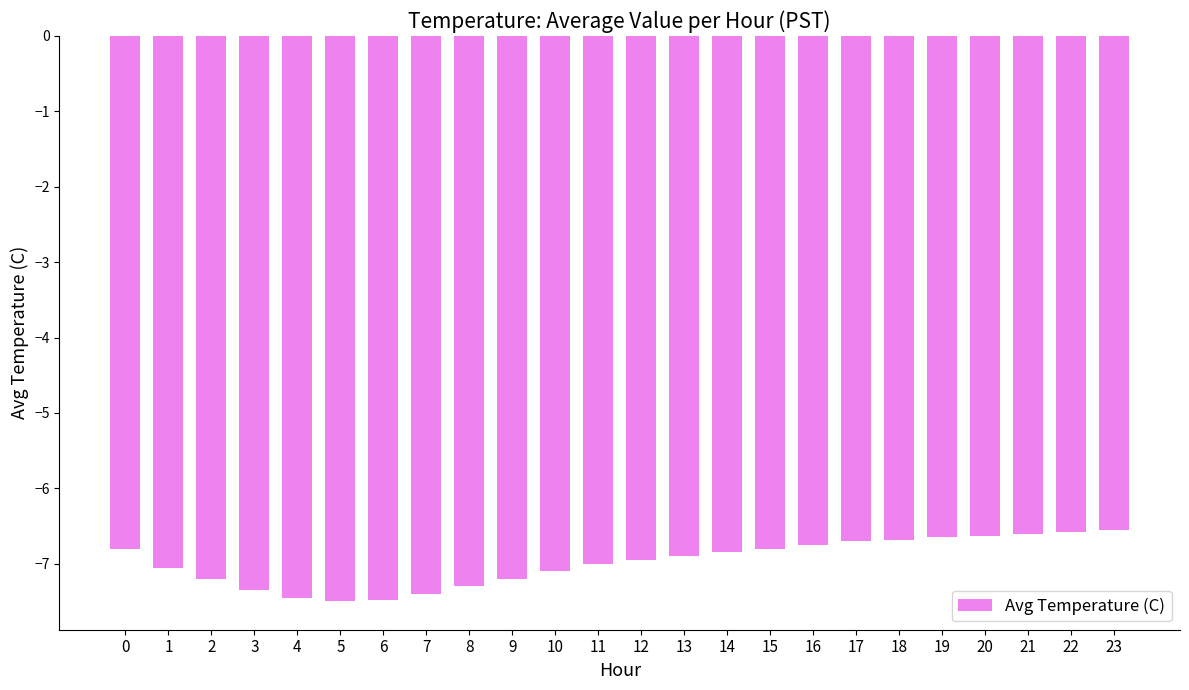

What is the value of the 10th bar from the left?

-7.2